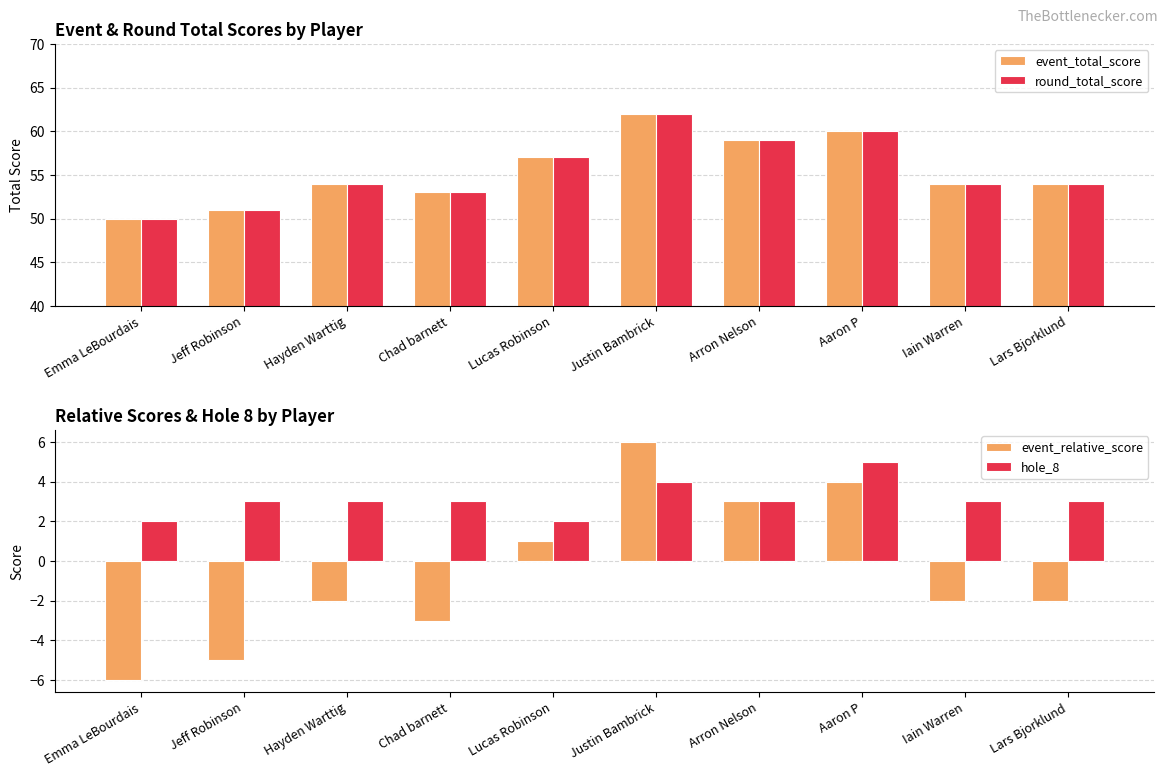

What is the difference between the maximum and minimum values in the hole_8 series?

3